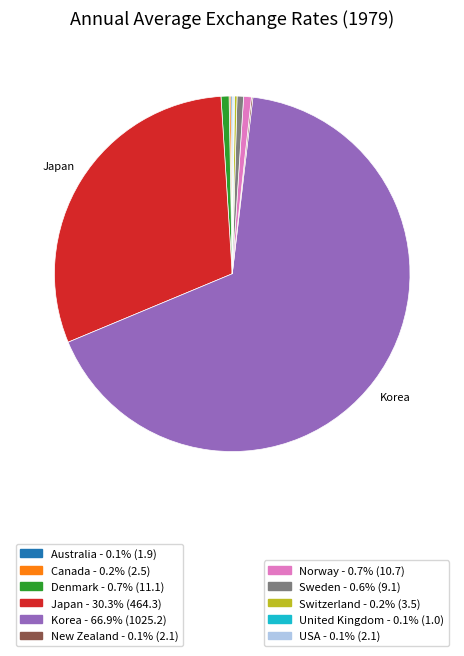

Is there a majority slice in this chart?

Yes